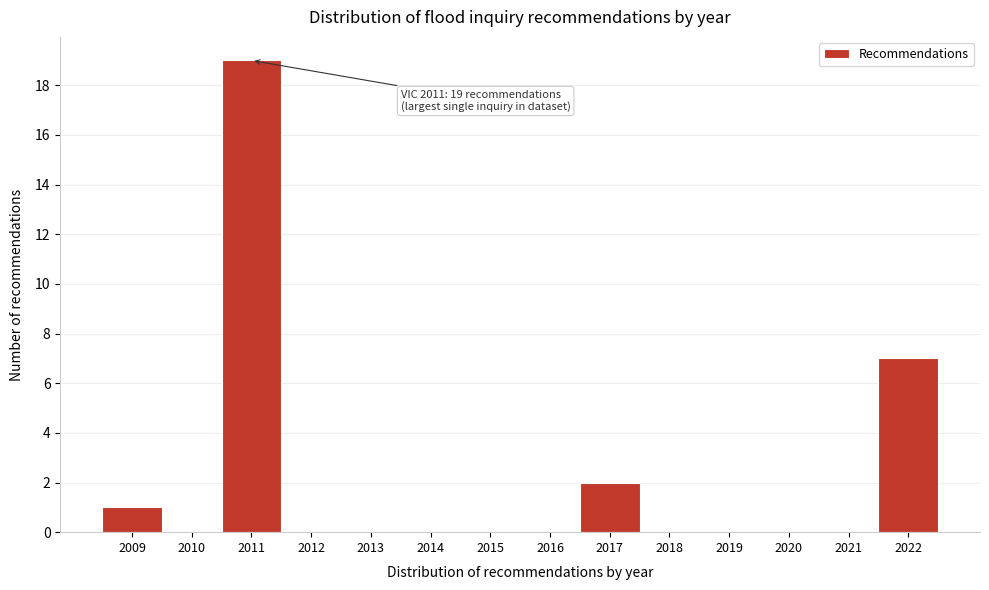

Which range on the x-axis has the tallest bar?

2010.5 to 2011.5